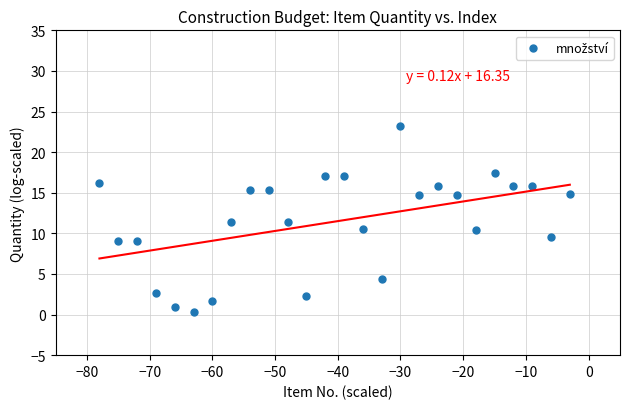

What is the range of Y values (max minus min)?

22.9